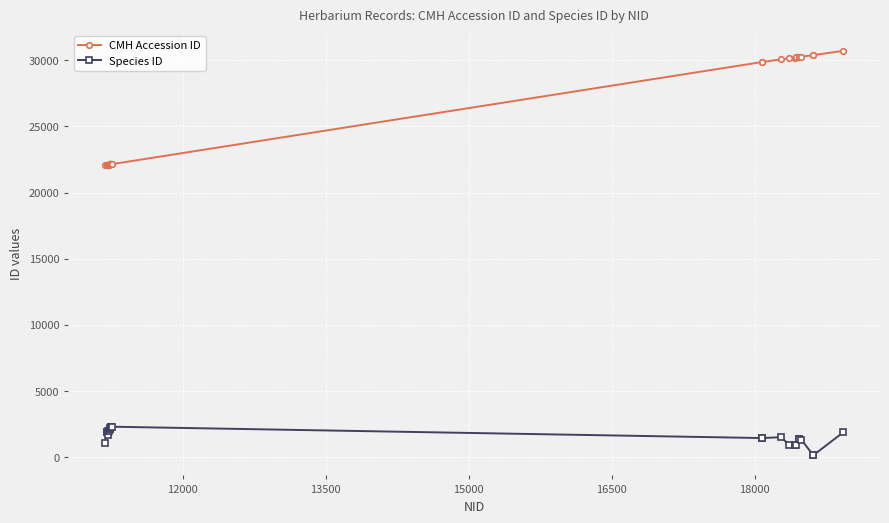

At how many categories does at least one series exceed 9843?

25